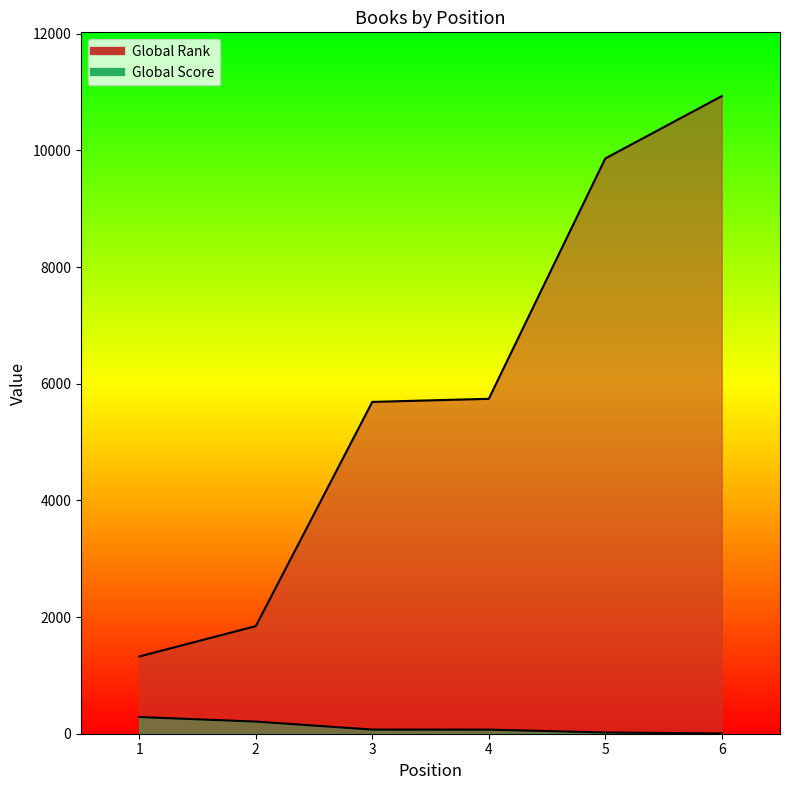

Which series changed the most between 1 and 4?

Global Rank